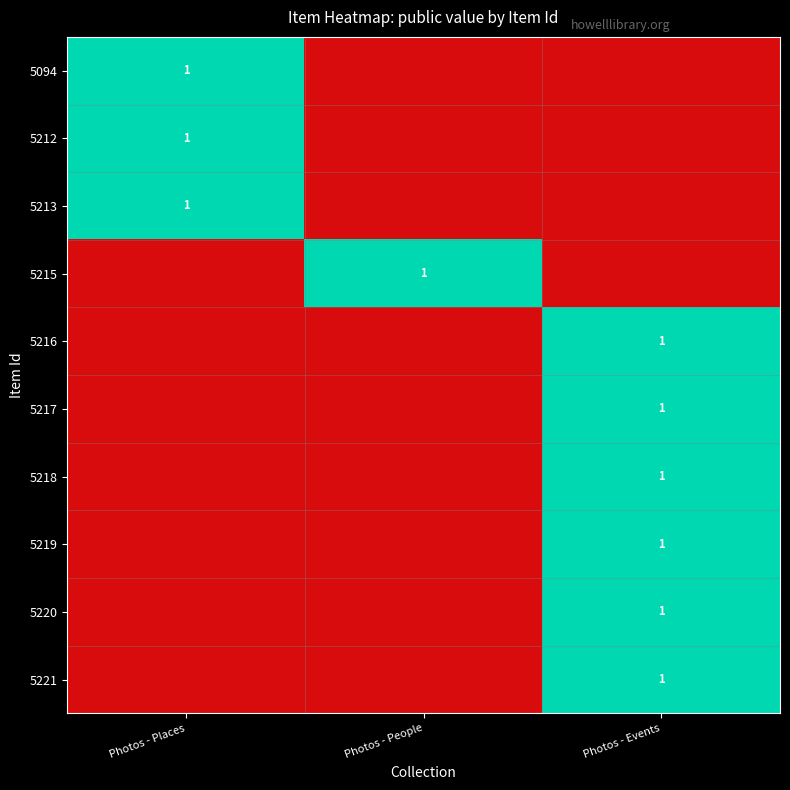

True or false: 5218 has a value of 1 at Photos - Events.

True